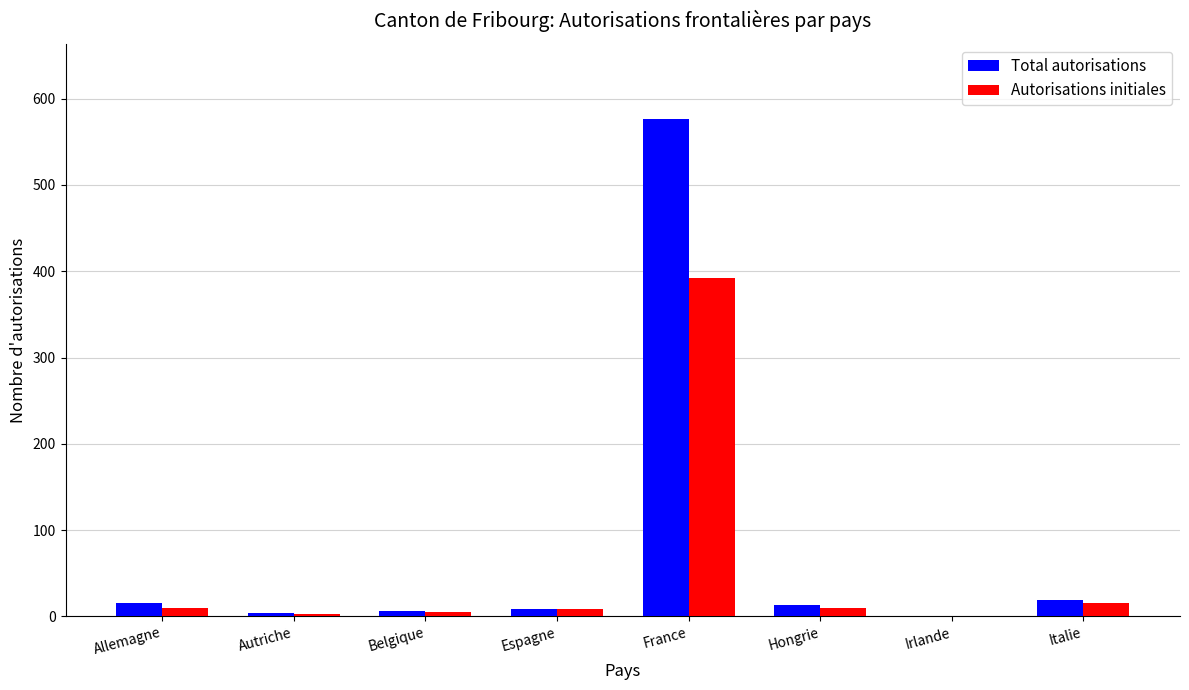

What is the average value of the Autorisations initiales series?

56